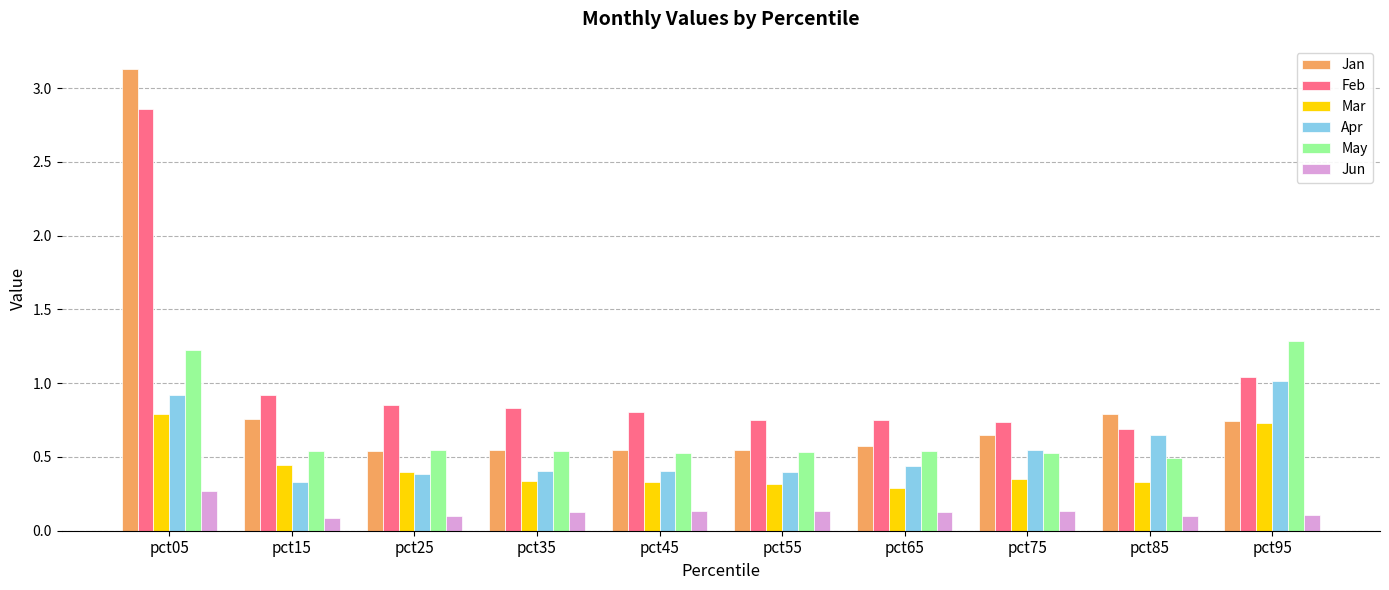

Rank the series by their maximum value, from lowest to highest.

Jun, Mar, Apr, May, Feb, Jan